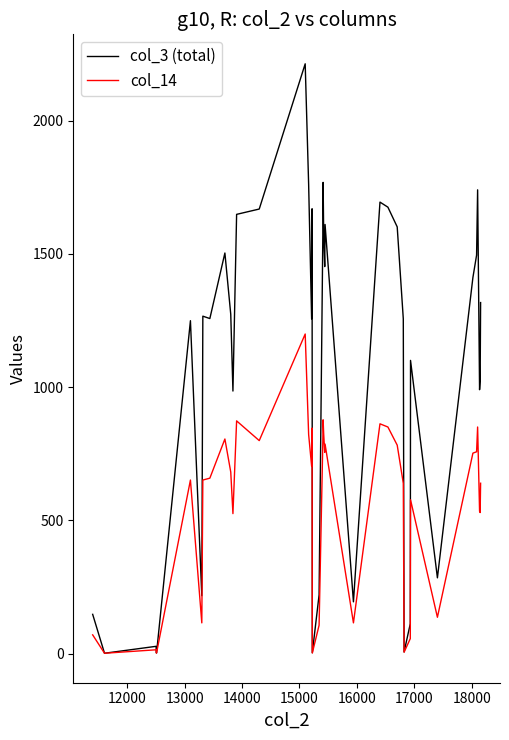

How many lines are shown in the chart?

2